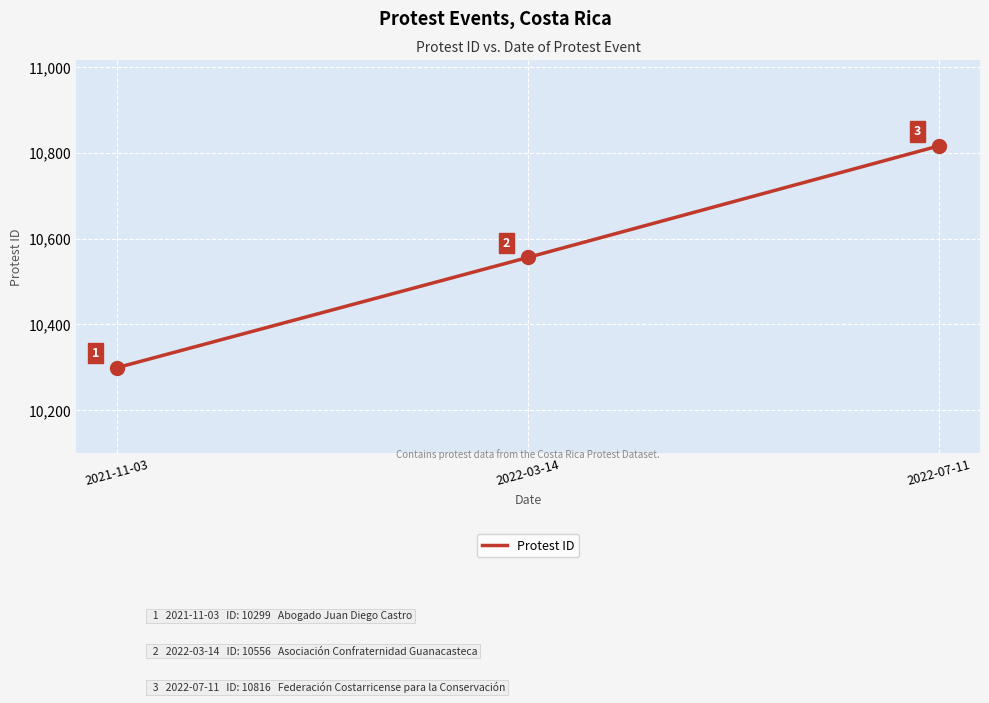

At which label is the value closest to 10557?

2022-03-14